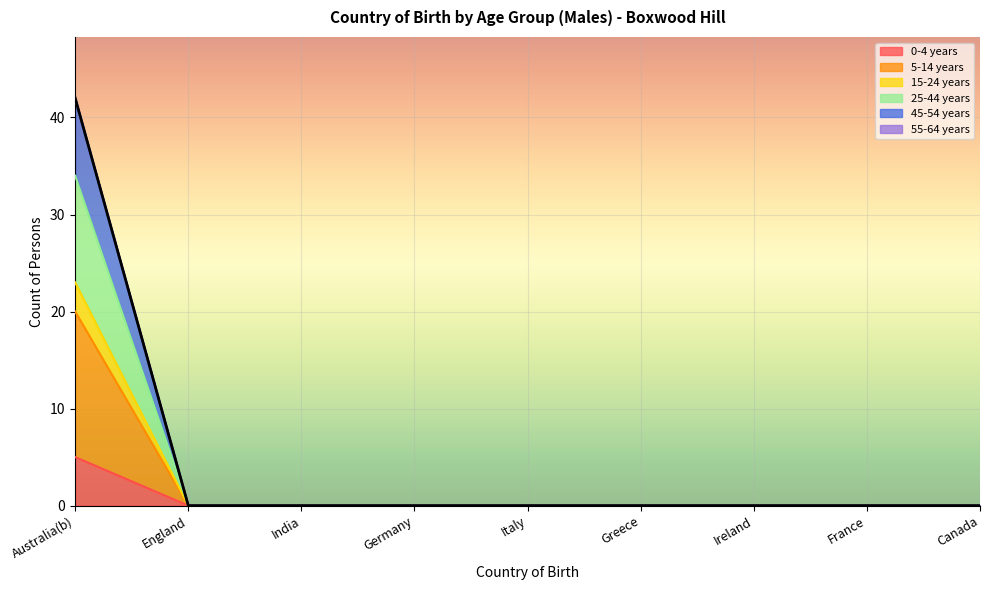

What is the total value across all series at Australia(b)?

42